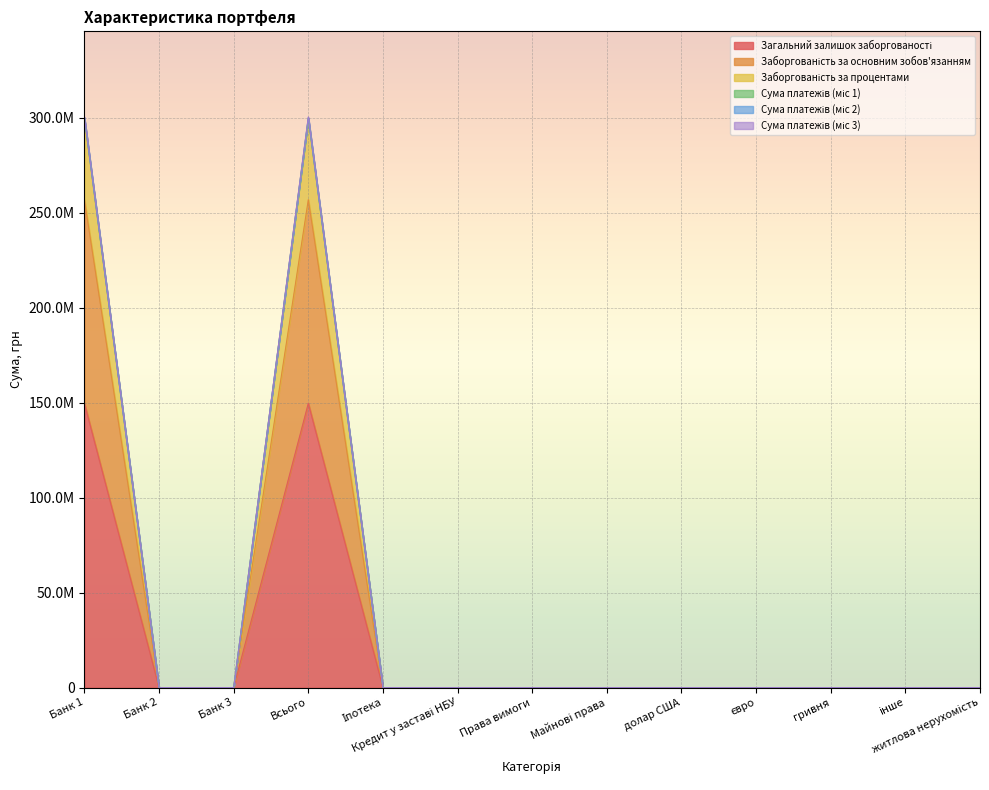

How many data points does each series have?

13